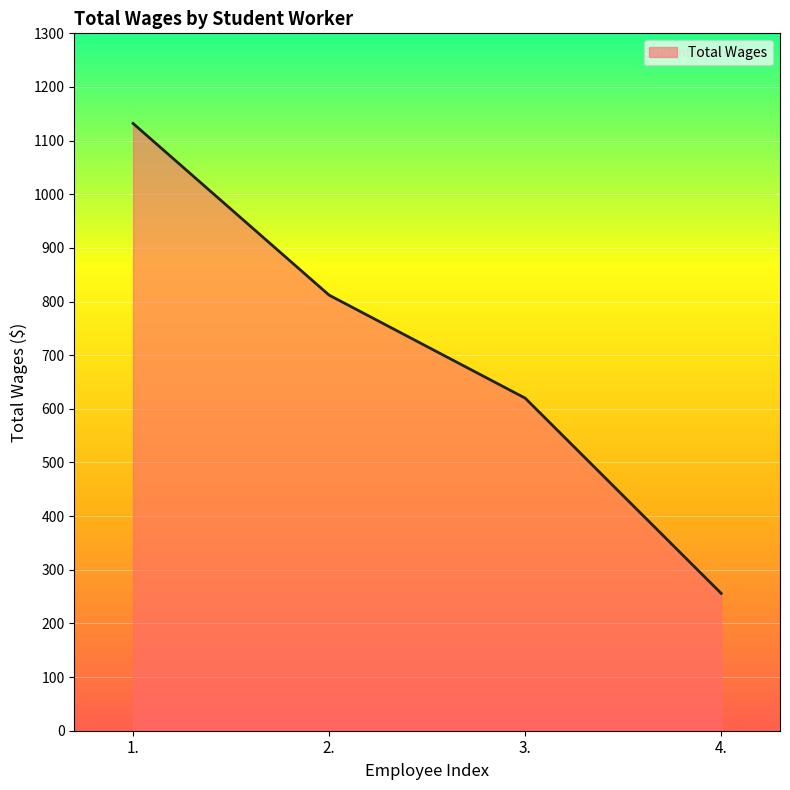

True or false: the data shows 1132 at 1..

True